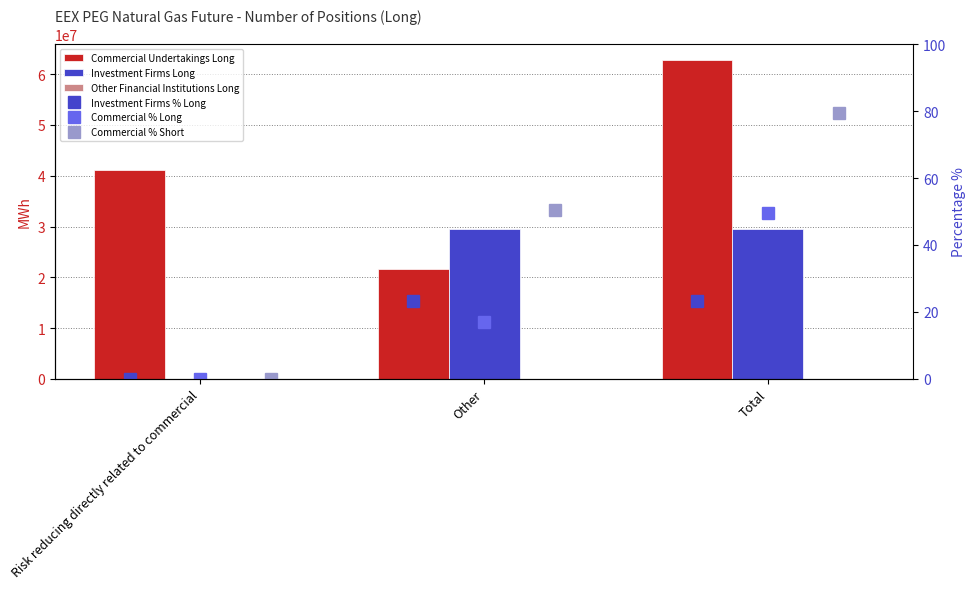

Reading left to right, transcribe all the data shown in this chart.

Commercial Undertakings Long: 41072007.0	21693742.0	62765749.0
Investment Firms Long: 0.0	29578812.0	29578812.0
Other Financial Institutions Long: 0.0	0.0	0.0
Investment Firms % Long: 0.0	23.3	23.3
Commercial % Long: 0.0	17.1	49.5
Commercial % Short: 0.0	50.6	79.4